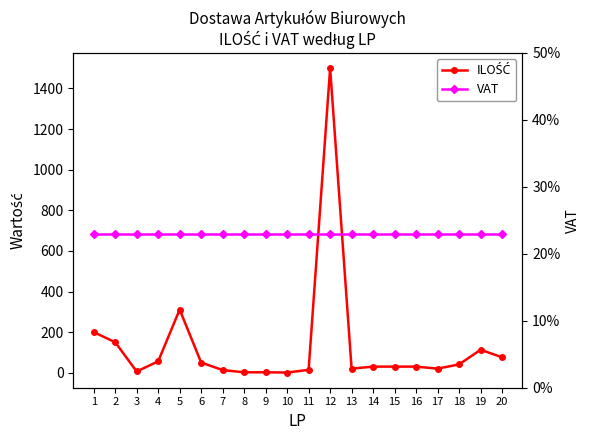

Where is ILOŚĆ nearest to the value 750?

5